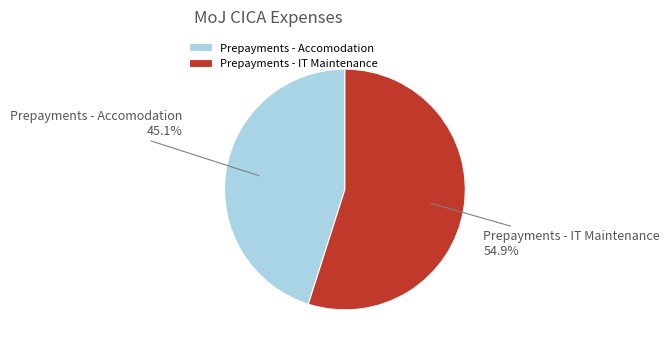

What is the largest slice in the pie chart?

Prepayments - IT Maintenance